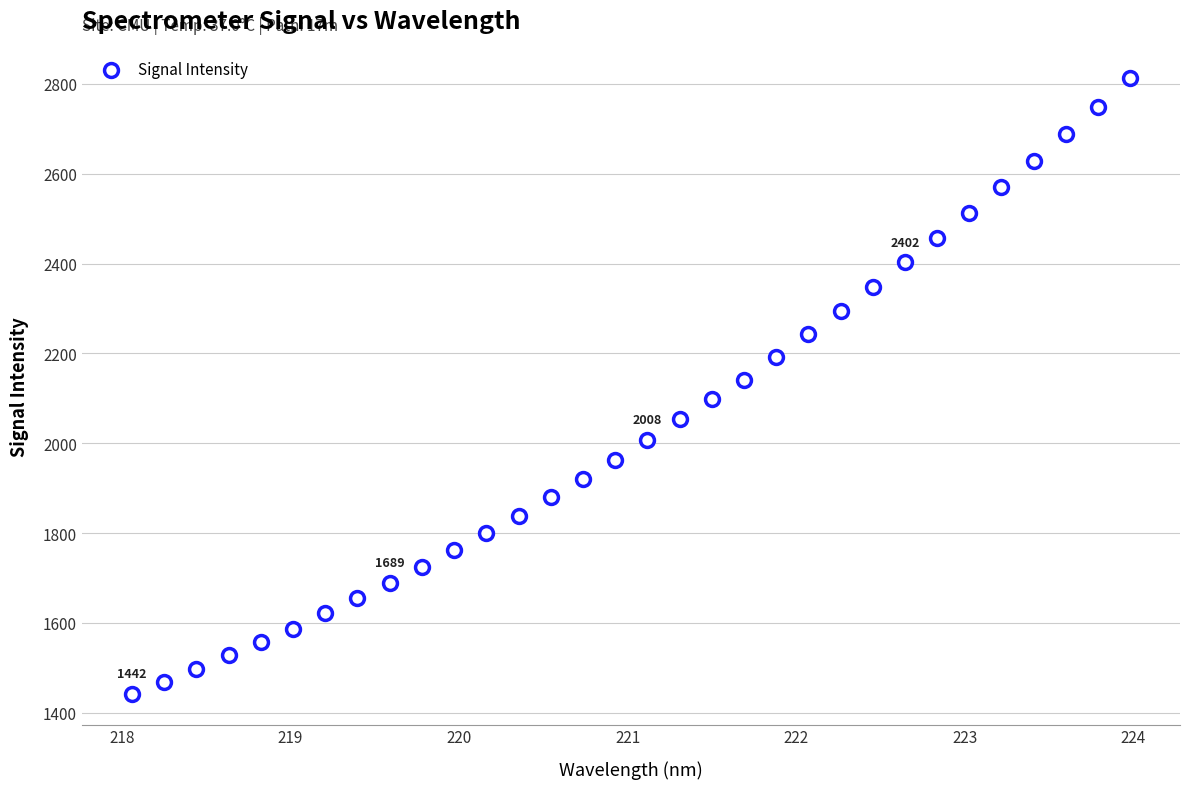

What is the range of Y values (max minus min)?

1370.4